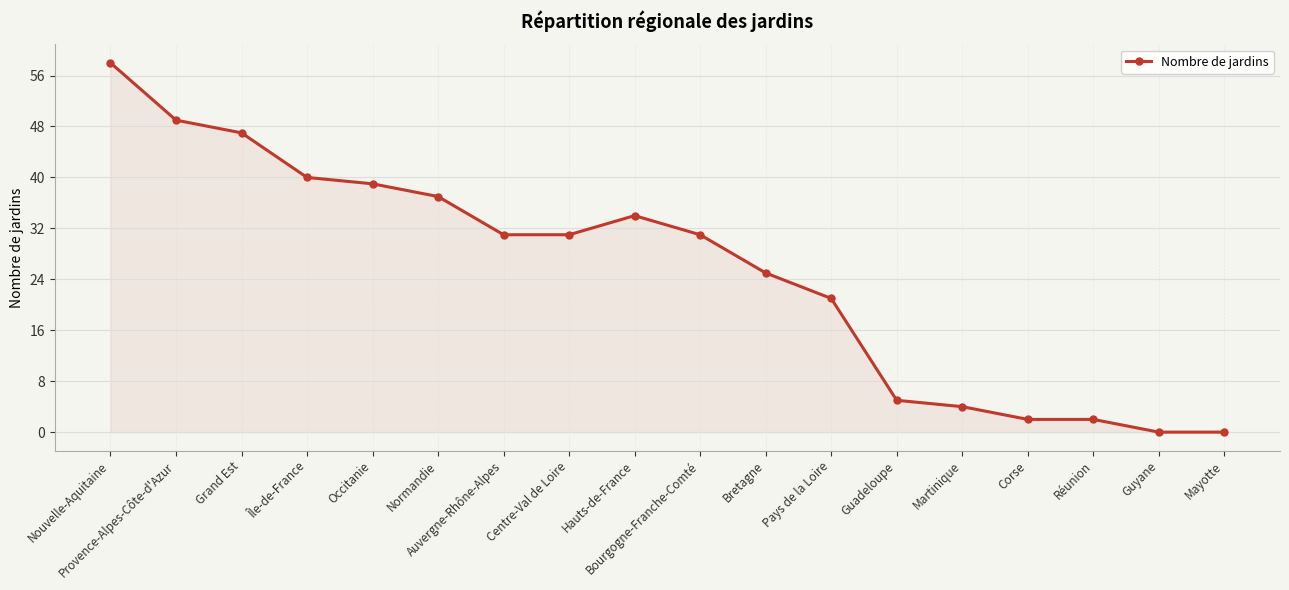

Reading left to right, what are all the values shown in this chart?

Nouvelle-Aquitaine=58	Provence-Alpes-Côte-d'Azur=49	Grand Est=47	Île-de-France=40	Occitanie=39	Normandie=37	Auvergne-Rhône-Alpes=31	Centre-Val de Loire=31	Hauts-de-France=34	Bourgogne-Franche-Comté=31	Bretagne=25	Pays de la Loire=21	Guadeloupe=5	Martinique=4	Corse=2	Réunion=2	Guyane=0	Mayotte=0